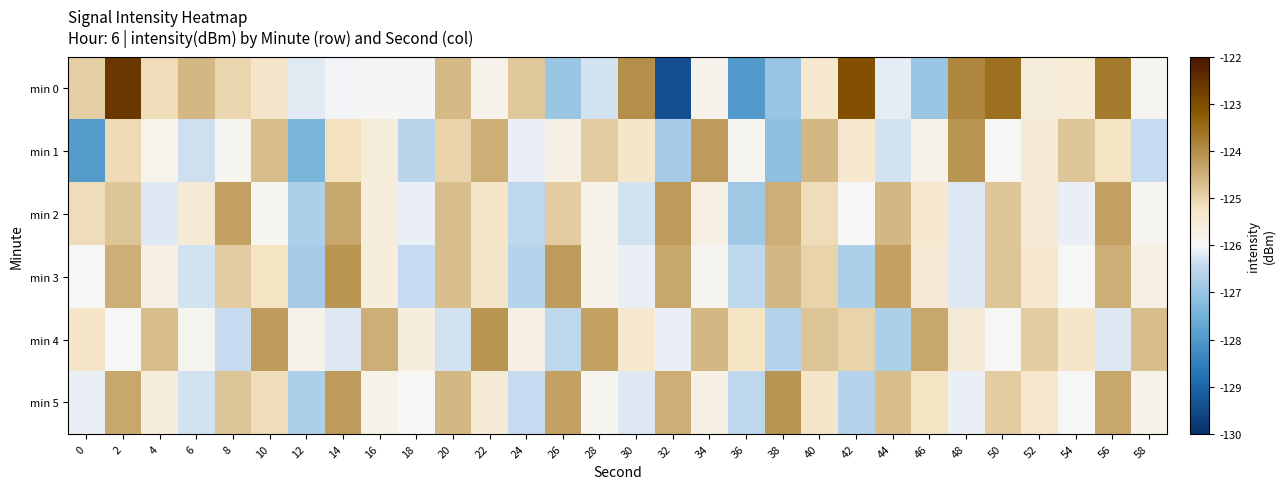

What is the difference between the highest and lowest values at 16?

1.5